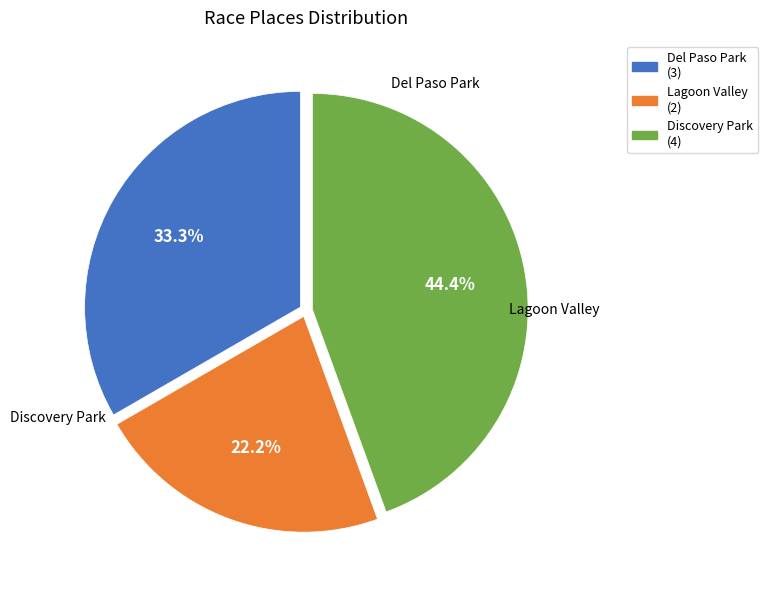

Count the number of slices in the pie.

3